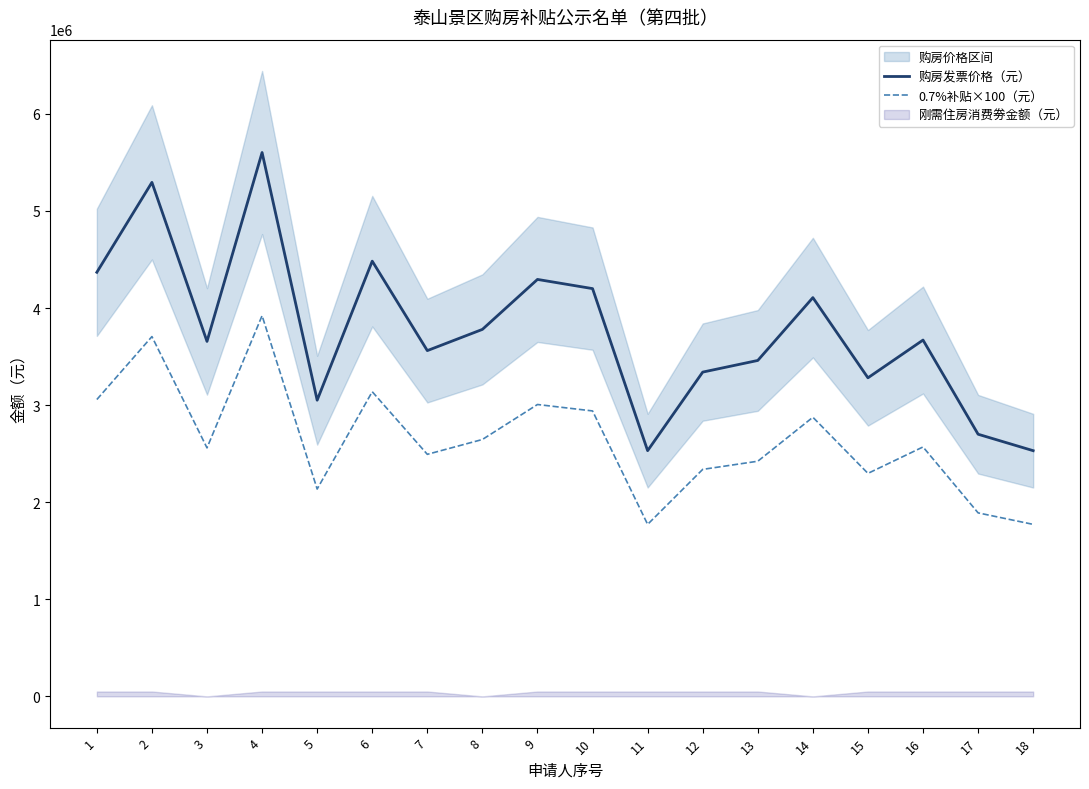

What is the difference between the maximum and minimum values in the 购房发票价格（元） series?

3071272.0